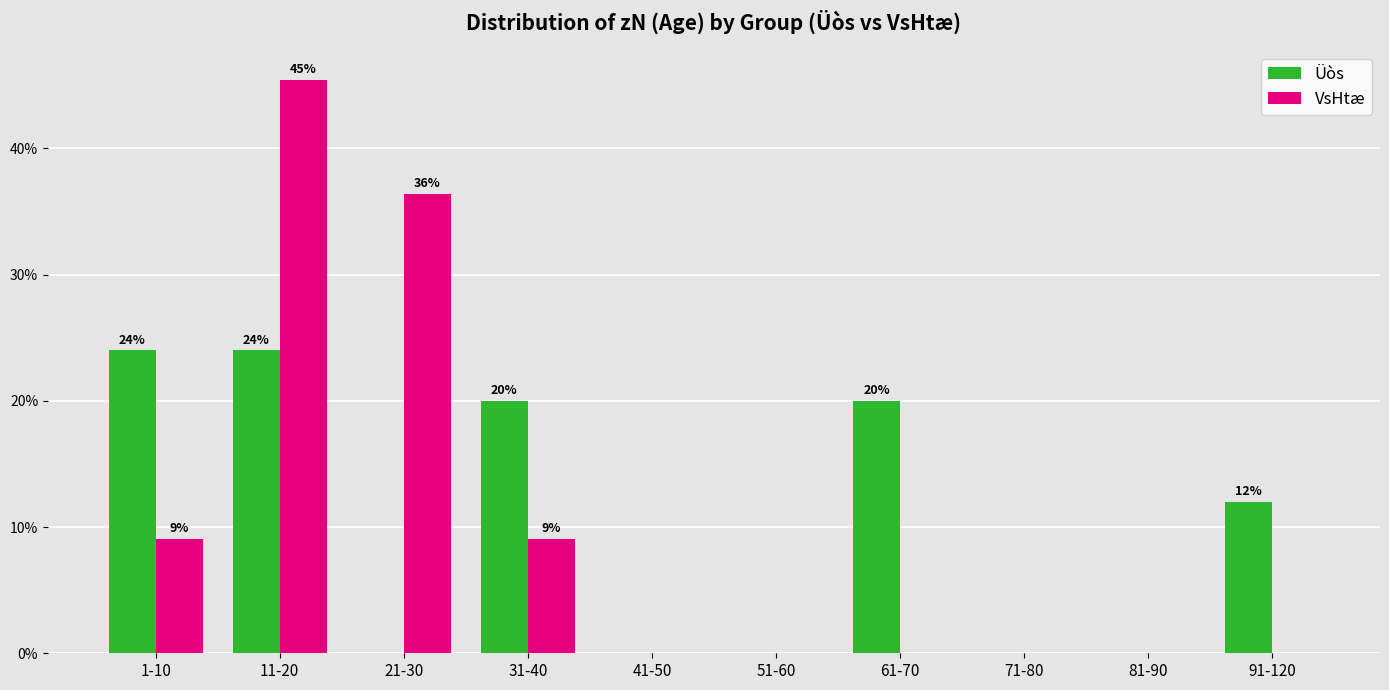

What is the total value across all series at 21-30?

36.4